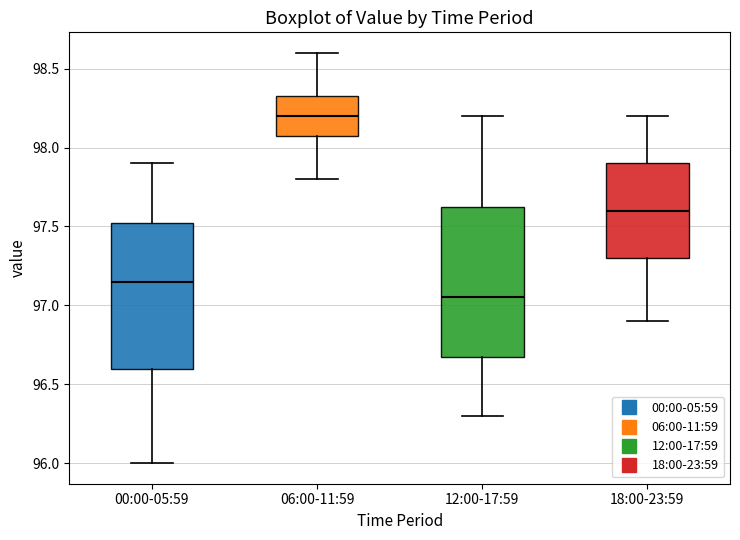

Which box has the highest median line?

06:00-11:59